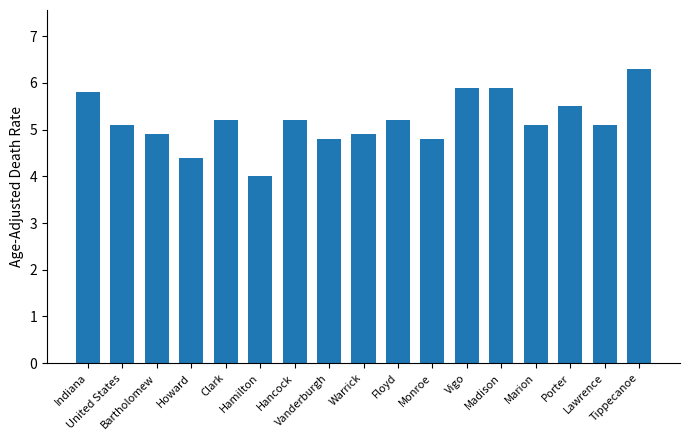

Reading left to right, extract all data points from this chart.

Indiana=5.8	United States=5.1	Bartholomew=4.9	Howard=4.4	Clark=5.2	Hamilton=4.0	Hancock=5.2	Vanderburgh=4.8	Warrick=4.9	Floyd=5.2	Monroe=4.8	Vigo=5.9	Madison=5.9	Marion=5.1	Porter=5.5	Lawrence=5.1	Tippecanoe=6.3